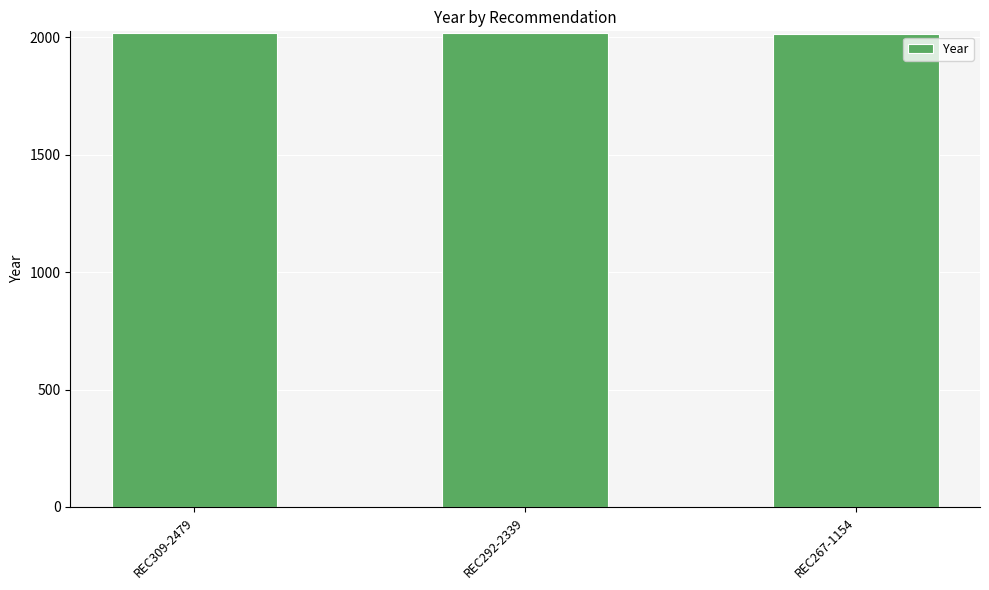

What is the smallest value displayed?

2015